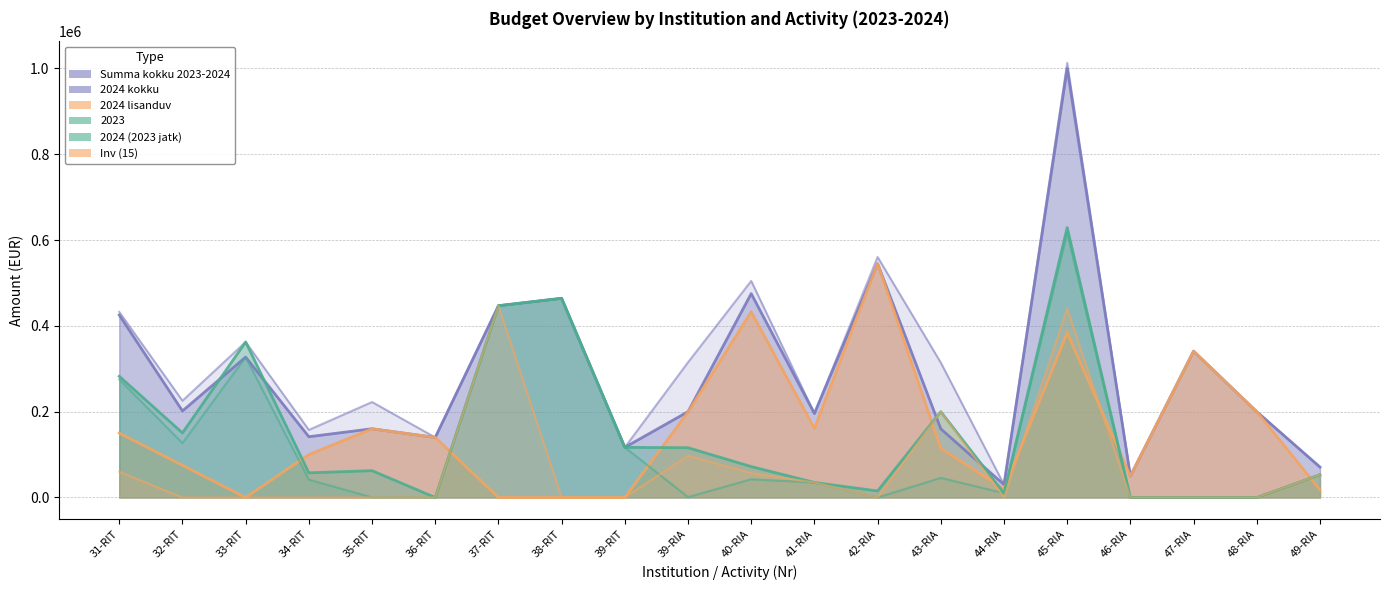

How many interior local valleys does the 2024 kokku series have?

7